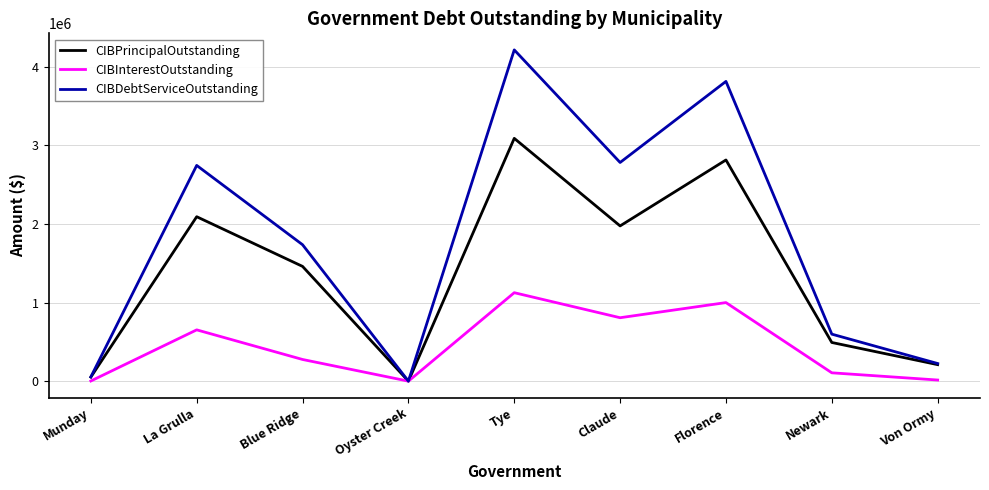

In CIBPrincipalOutstanding, how many points are lower than both neighbors (excluding endpoints)?

2